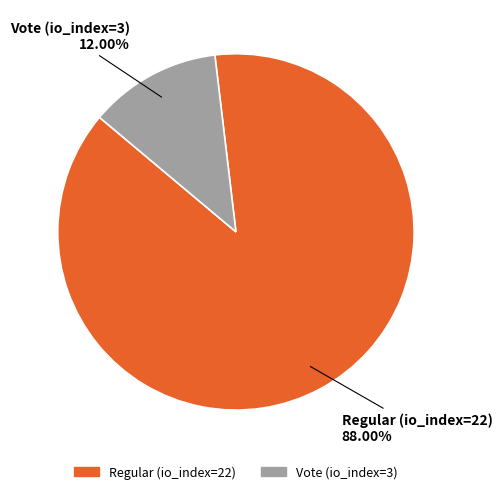

Which has a higher value, Vote (io_index=3) or Regular (io_index=22)?

Regular (io_index=22)